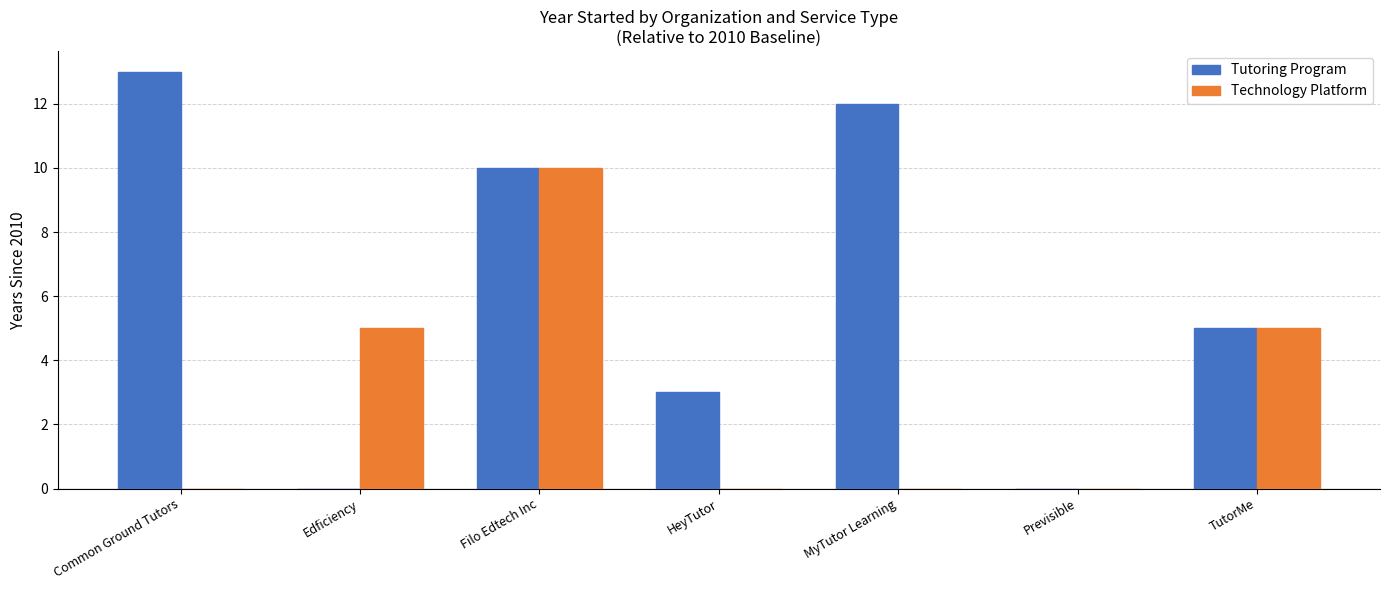

Which series has the widest spread of values?

Tutoring Program